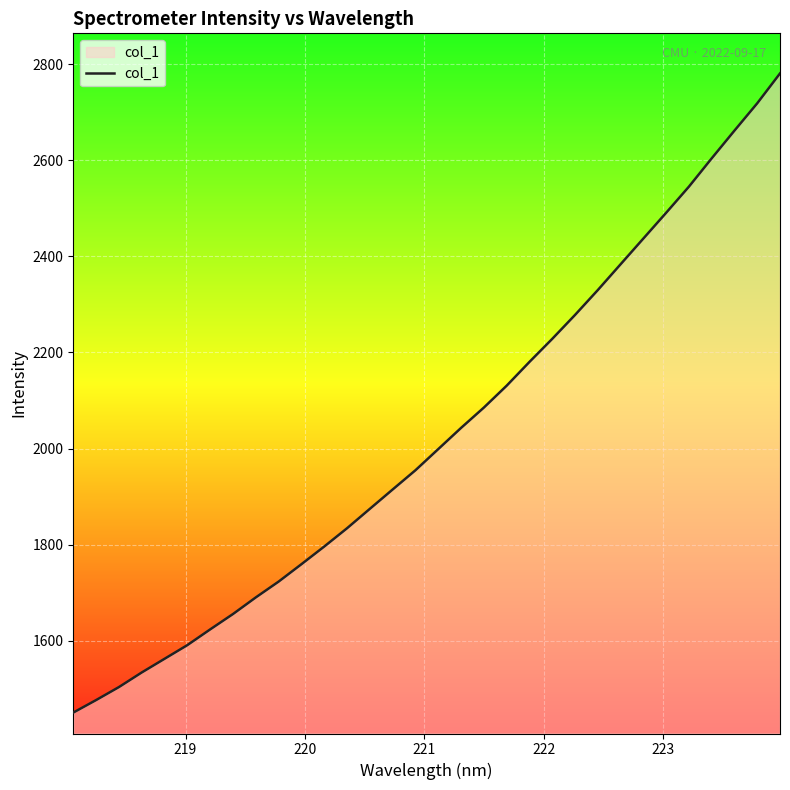

What is the difference between the maximum and minimum values?

1329.8